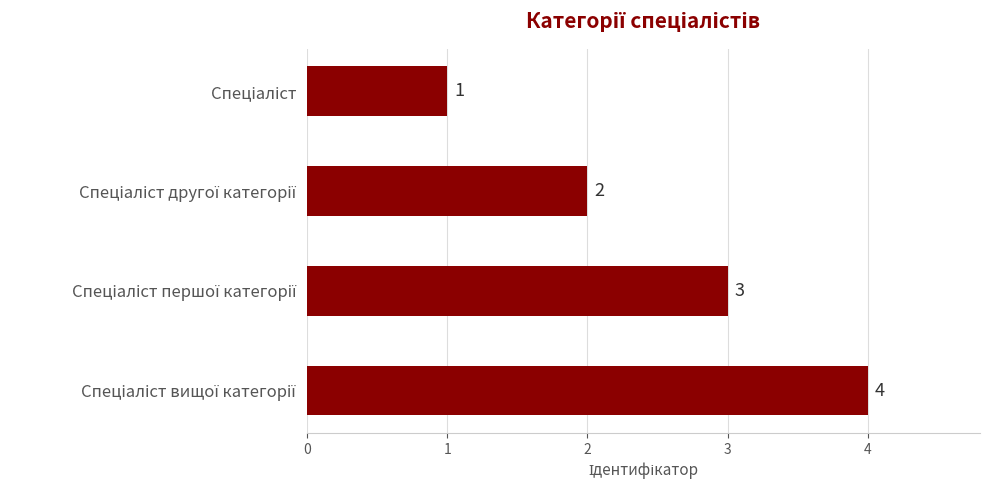

What is the sum of all values?

10